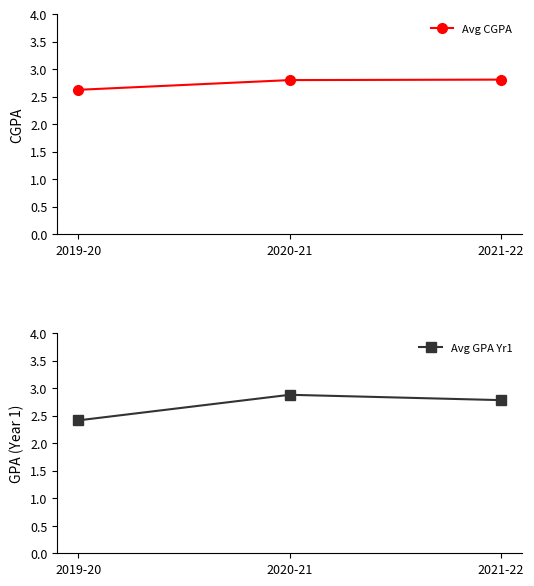

What is the sum of all Avg CGPA values?

8.2